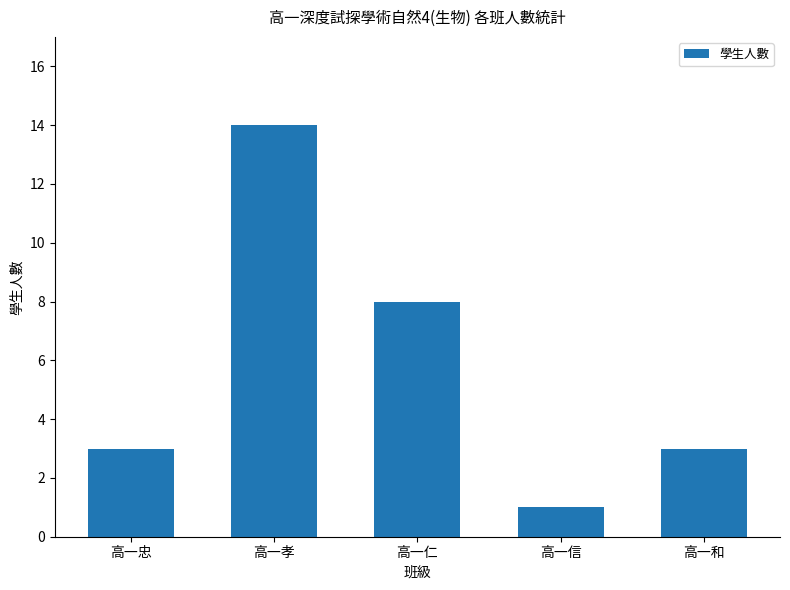

Reading left to right, list all the values displayed in this chart.

高一忠=3	高一孝=14	高一仁=8	高一信=1	高一和=3